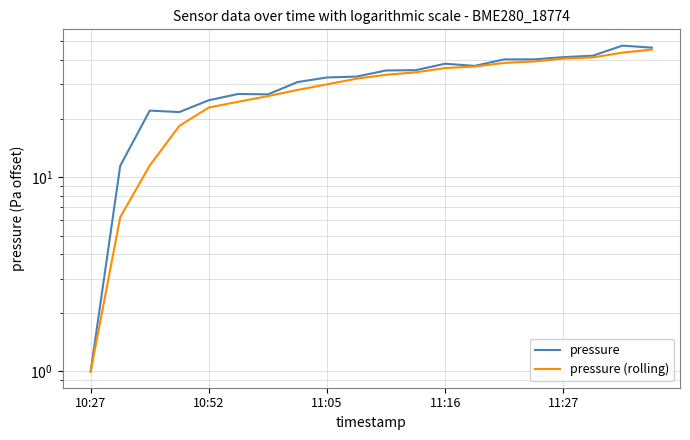

The value of pressure (rolling) at 10:27 is 0.6. True or false?

False